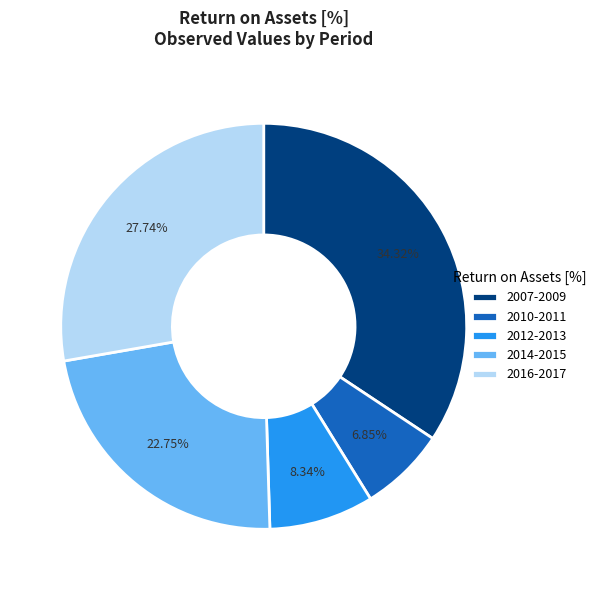

How many segments does this pie chart have?

5